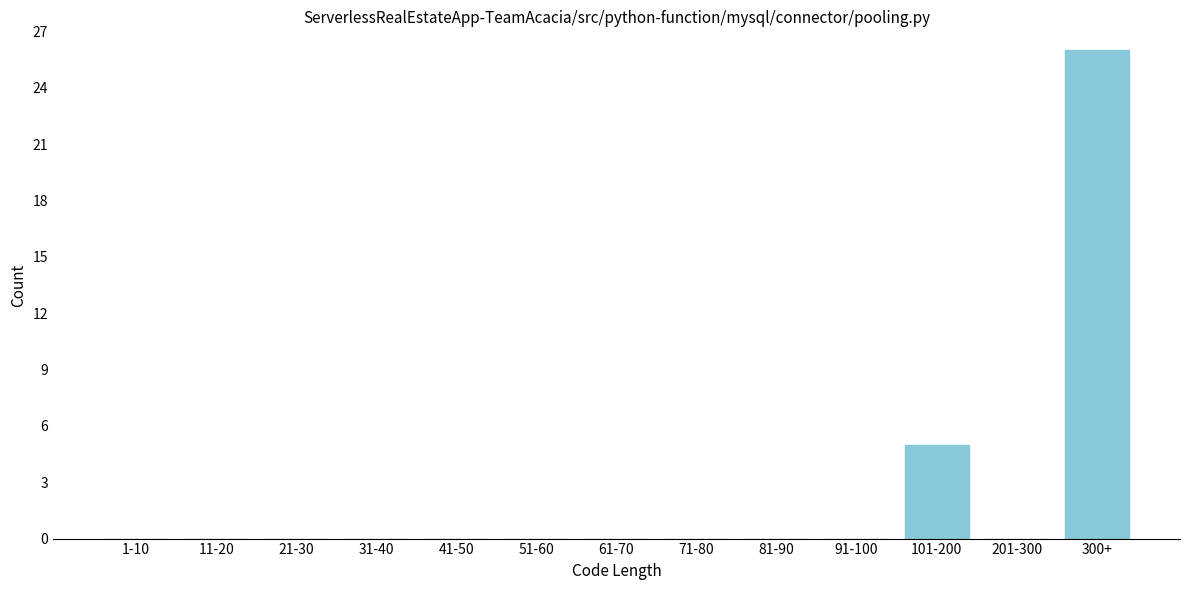

Reading left to right, list all the values displayed in this chart.

1-10=0	11-20=0	21-30=0	31-40=0	41-50=0	51-60=0	61-70=0	71-80=0	81-90=0	91-100=0	101-200=5	201-300=0	300+=26